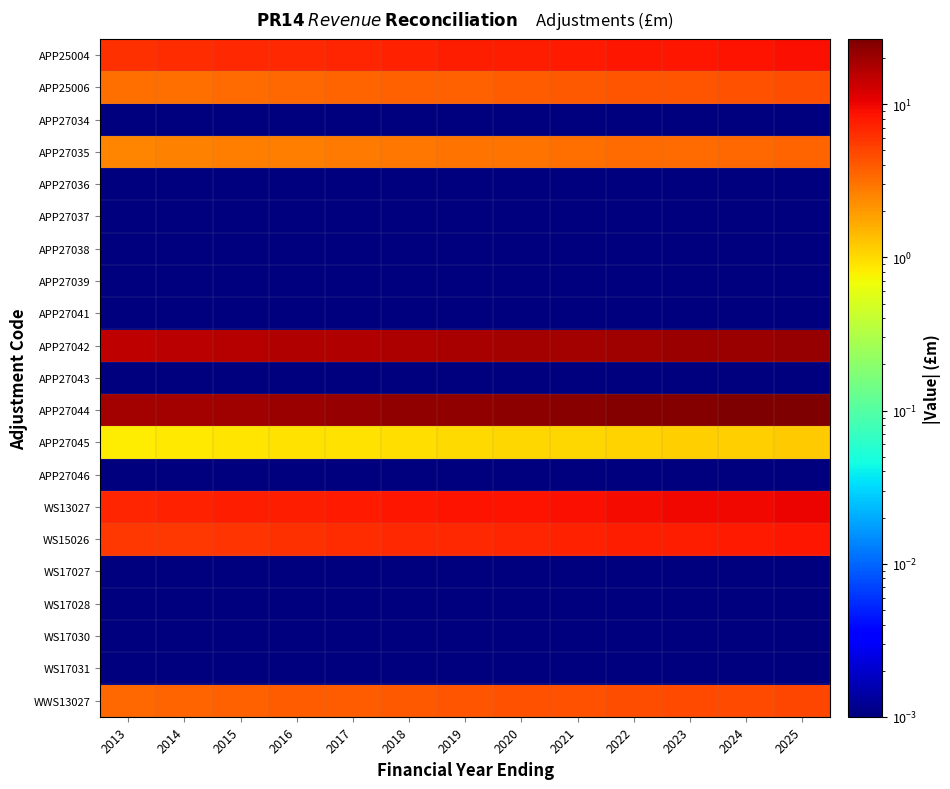

At 2016, list the series in order from smallest to largest.

APP27034, APP27036, APP27037, APP27038, APP27039, APP27041, APP27043, APP27046, WS17027, WS17028, WS17030, WS17031, APP27045, APP27035, APP25006, WWS13027, WS15026, APP25004, WS13027, APP27042, APP27044